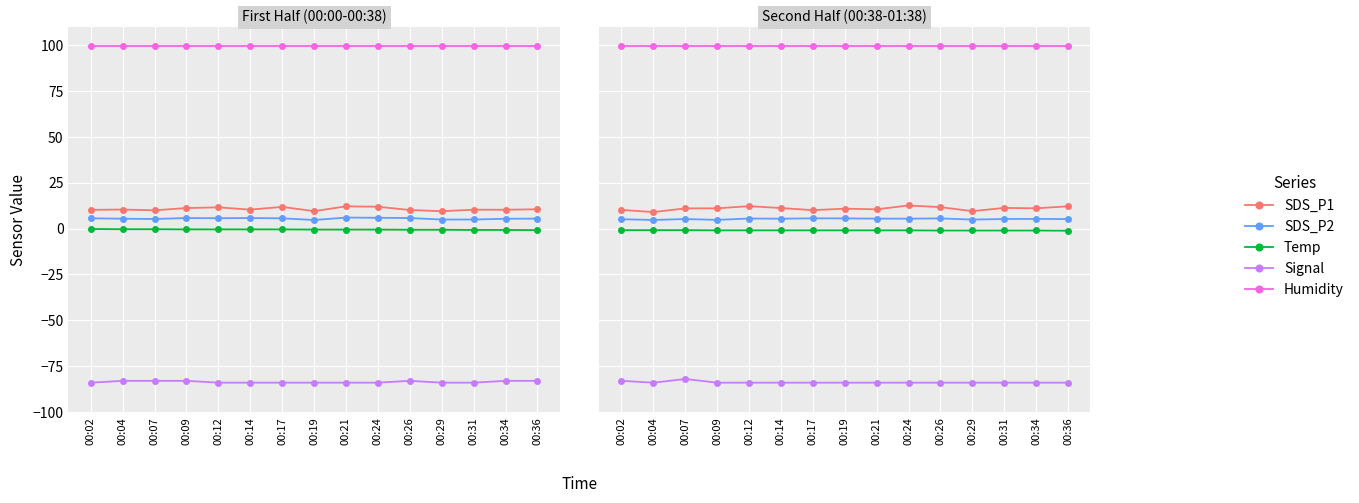

What is the difference between the second highest and minimum values in the SDS_P2 series?

0.8